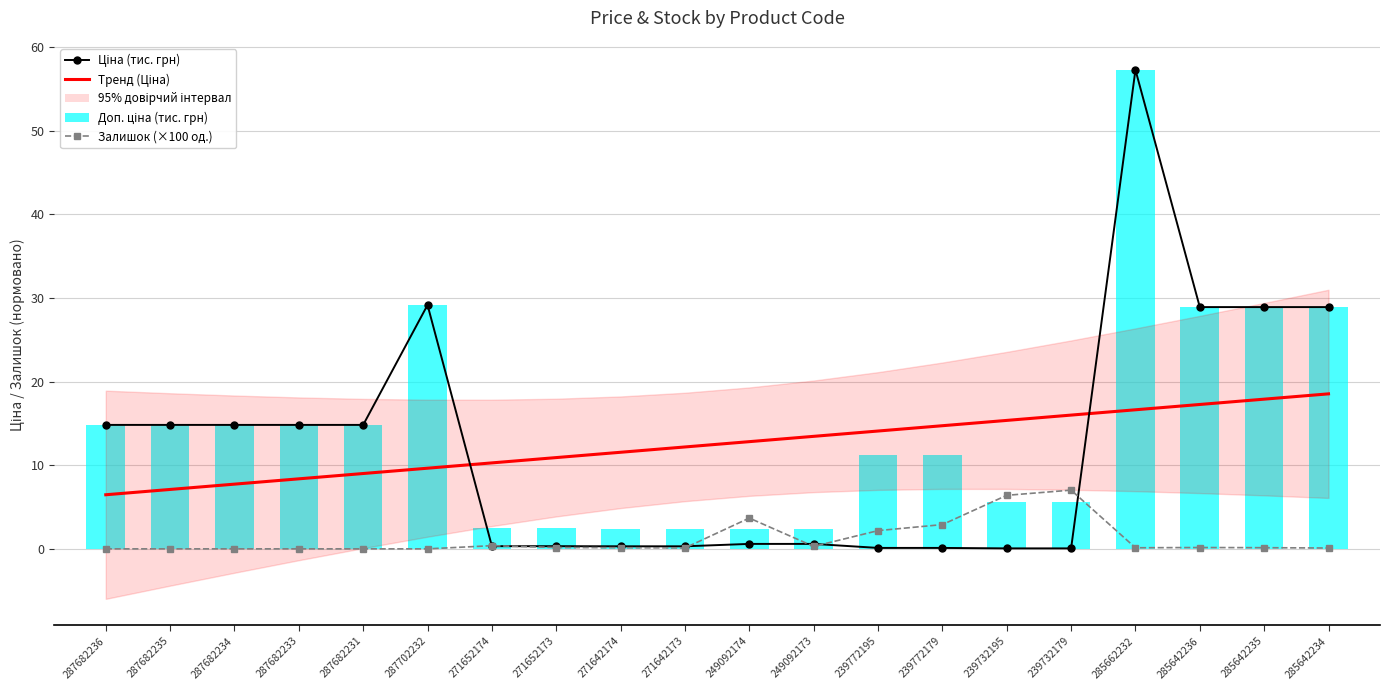

List the series in order of their peak value, highest first.

Ціна (тис. грн), Доп. ціна (тис. грн), Тренд (Ціна), Залишок (×100 од.)